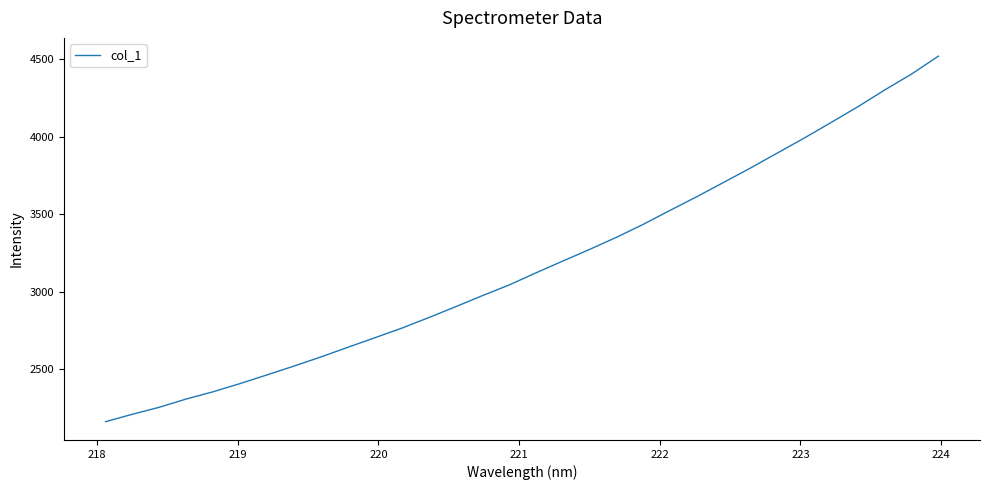

What is the maximum value shown in the chart?

4521.3